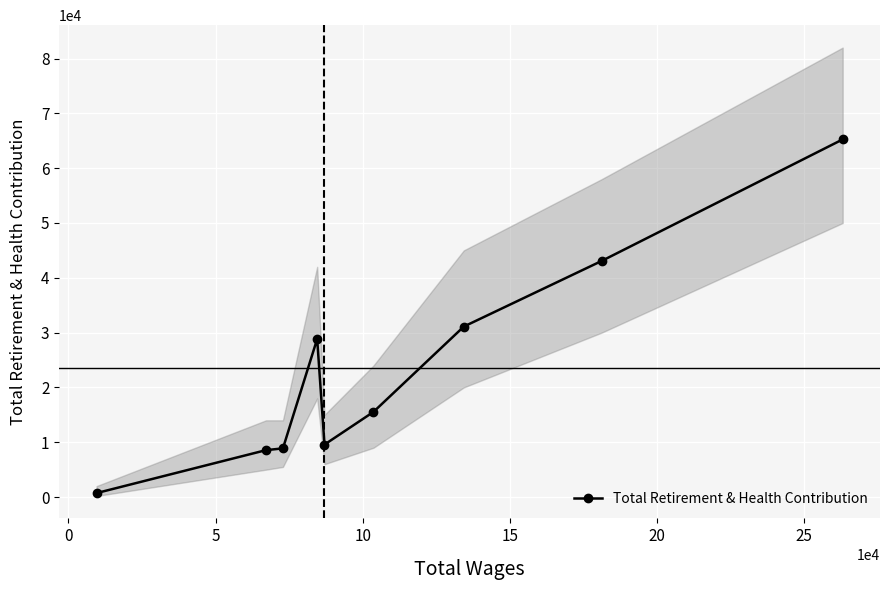

What is the sum of all values?

211545